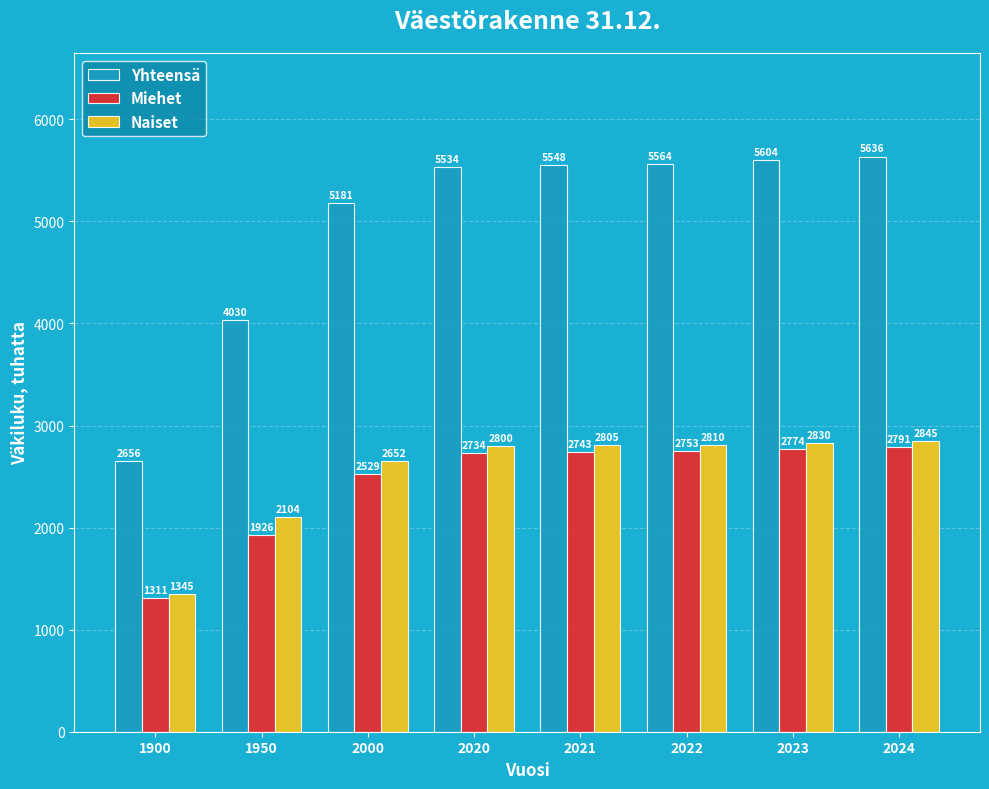

At 1950, list the series in order from smallest to largest.

Miehet, Naiset, Yhteensä